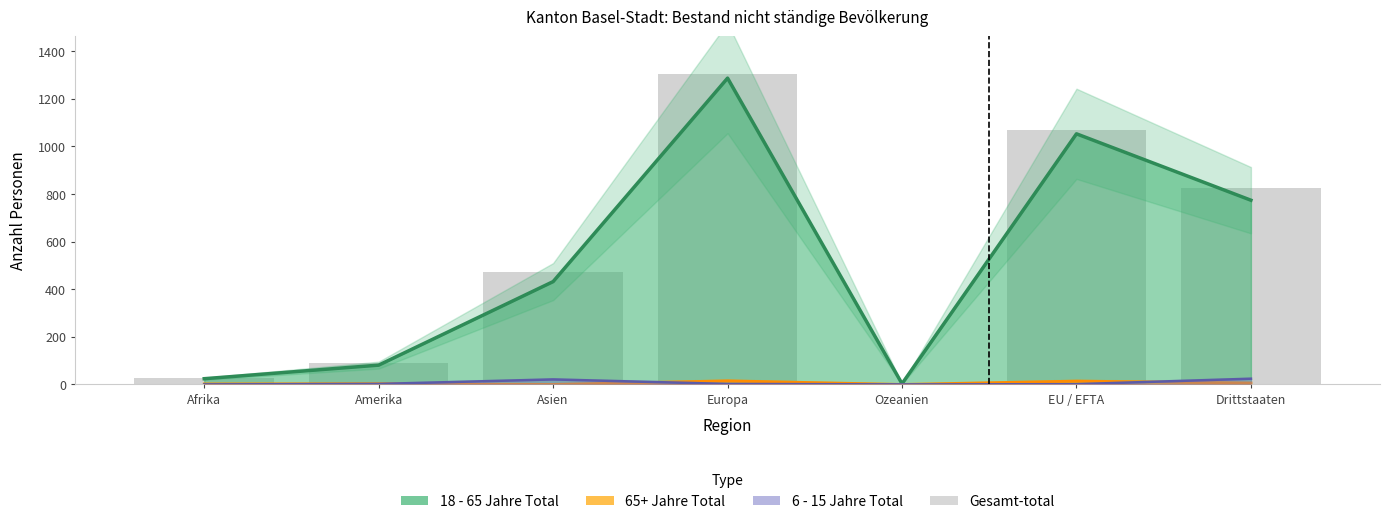

What is the label of the 5th bar from the right?

Asien